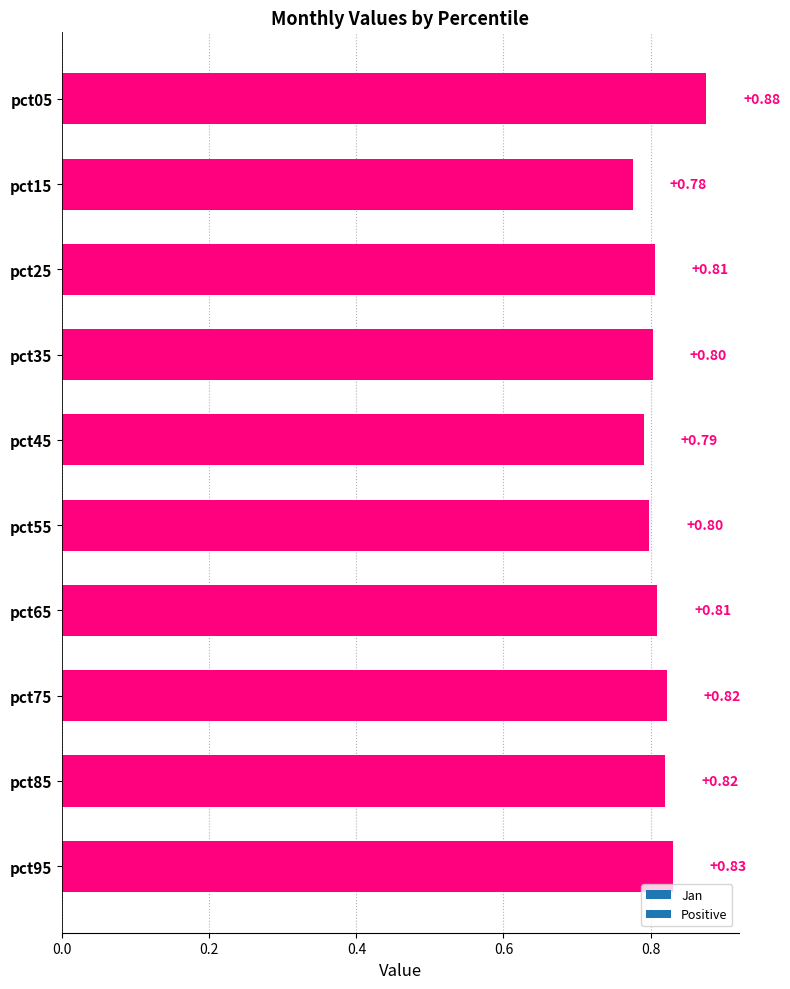

What is the sum of the values at pct55 and pct15?

1.6